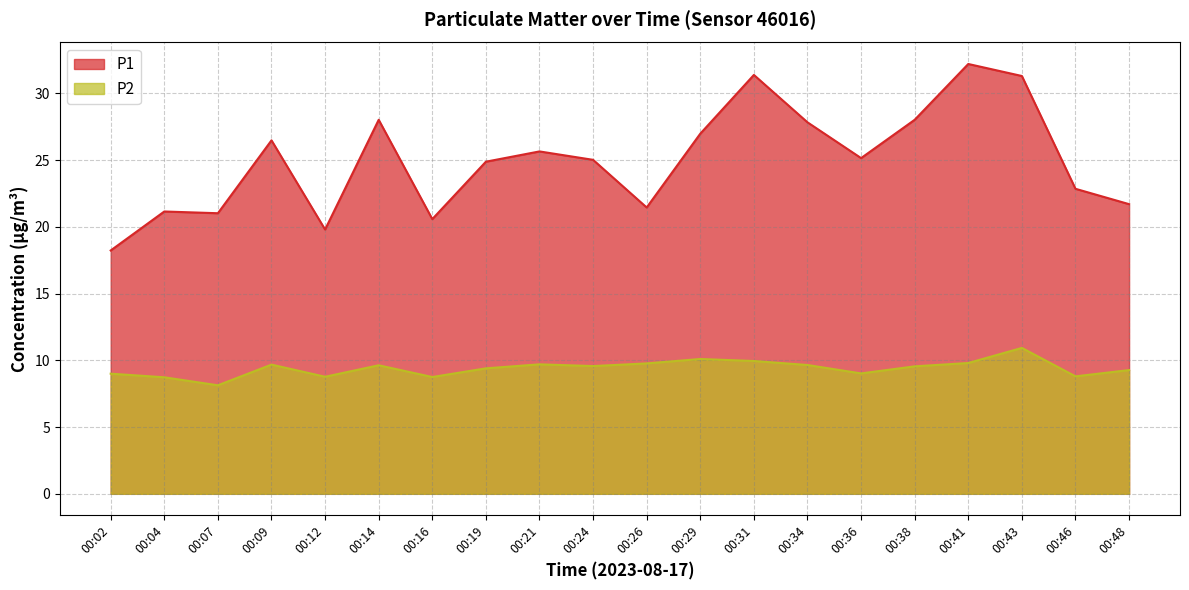

Between 00:29 and 00:48, which series saw the biggest shift?

P1